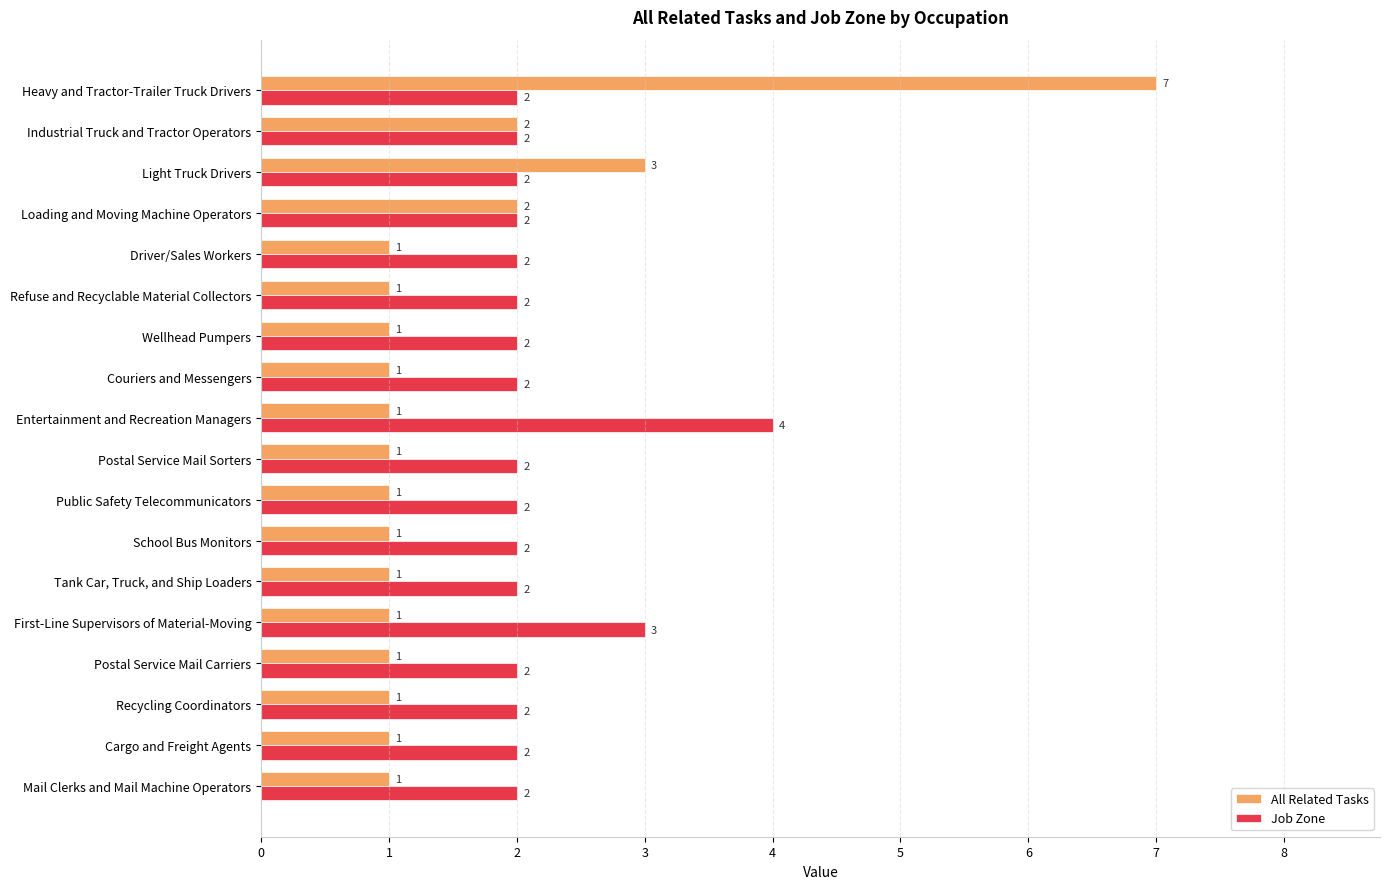

Which series has the widest spread of values?

All Related Tasks